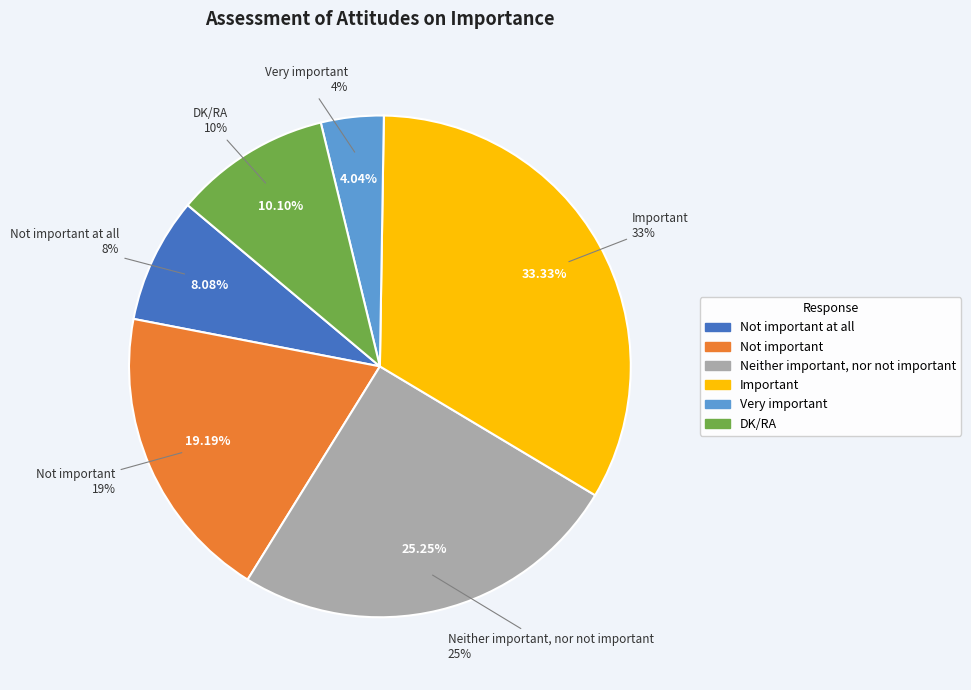

Does Not important at all account for over 50% of the chart?

No